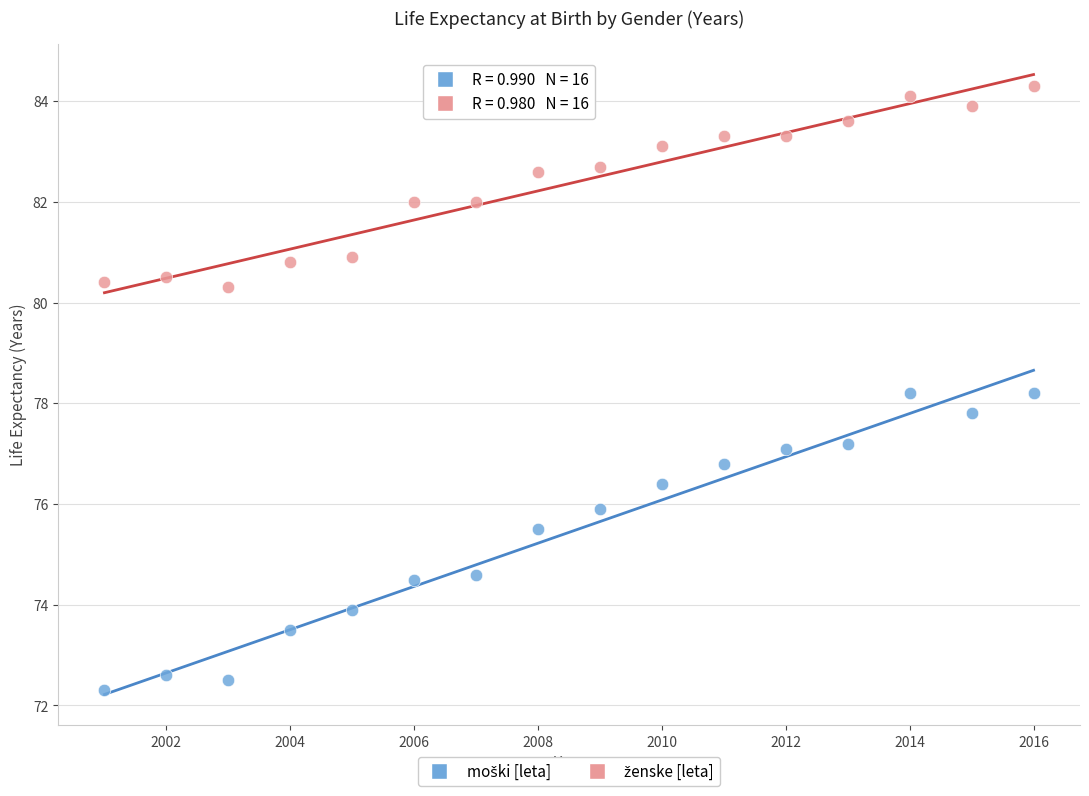

Across all data points, what is the range of X values (max minus min)?

15.0